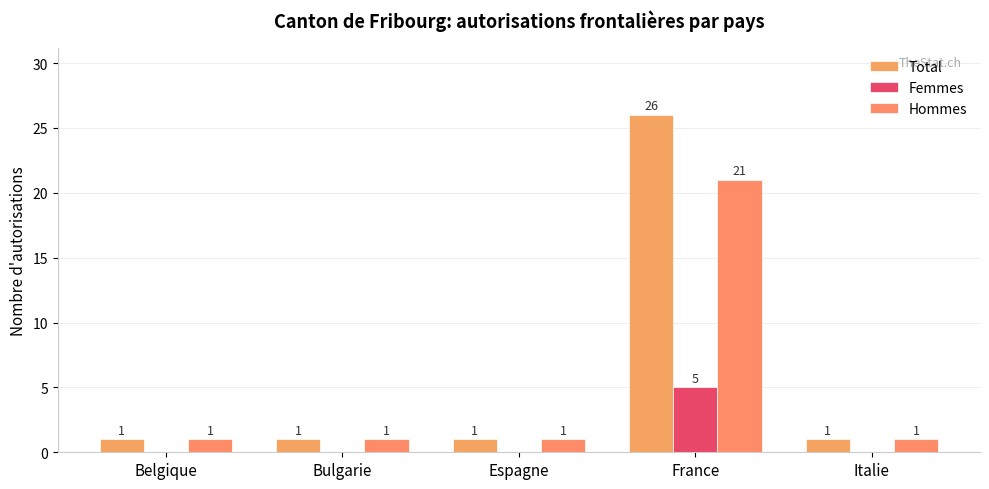

Does the chart contain stacked bars?

No